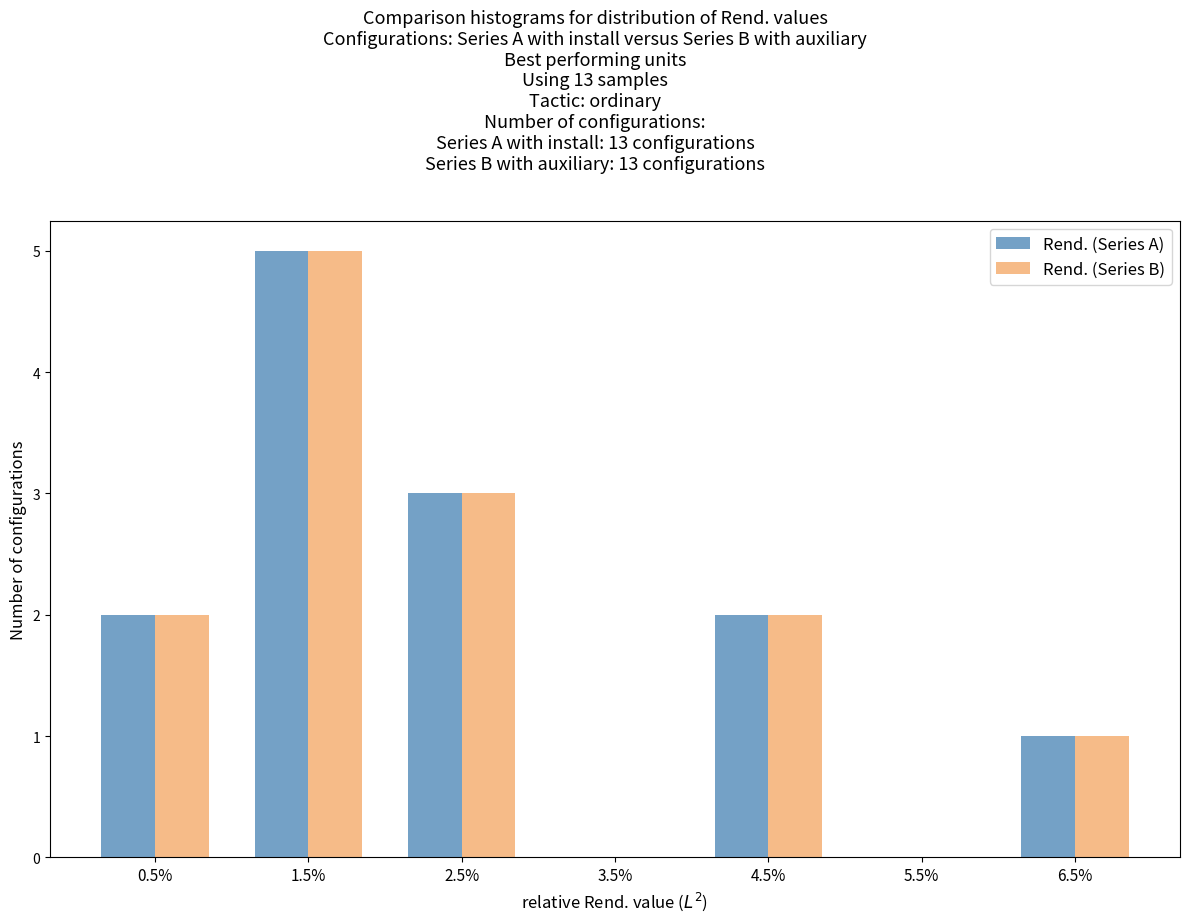

In the Rend. (Series B) series, which range on the x-axis has the tallest bar?

1 to 2